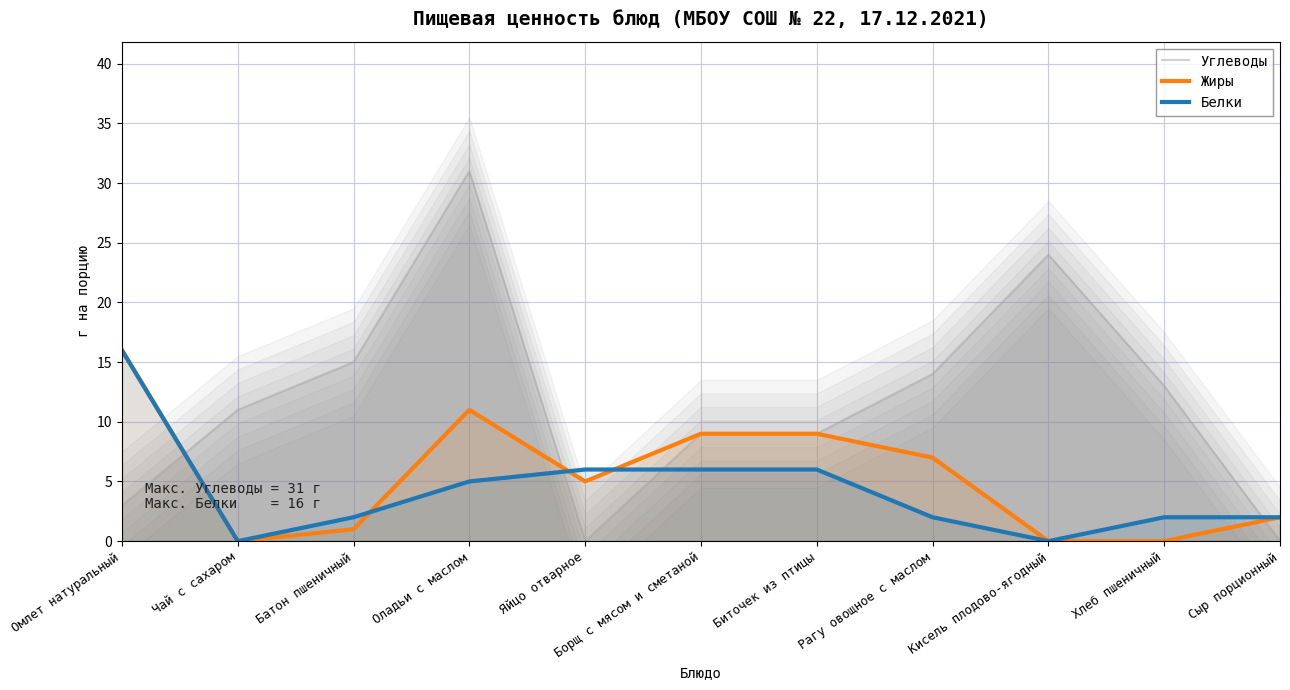

How many data points in Жиры are above 5?

5